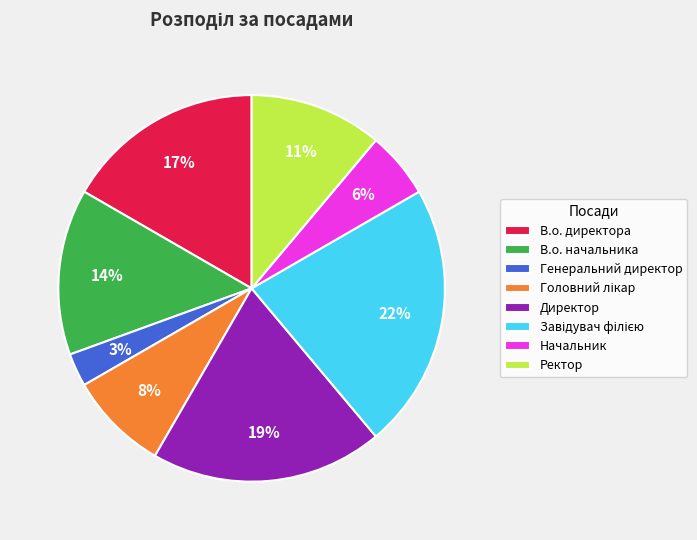

How many segments does this pie chart have?

8